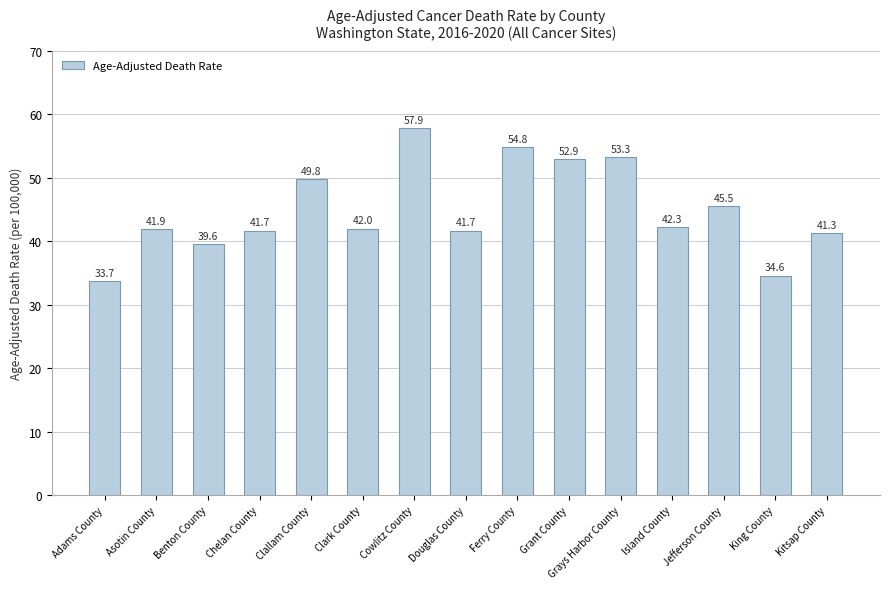

What is the ratio of the value at Asotin County to the value at King County?

1.2